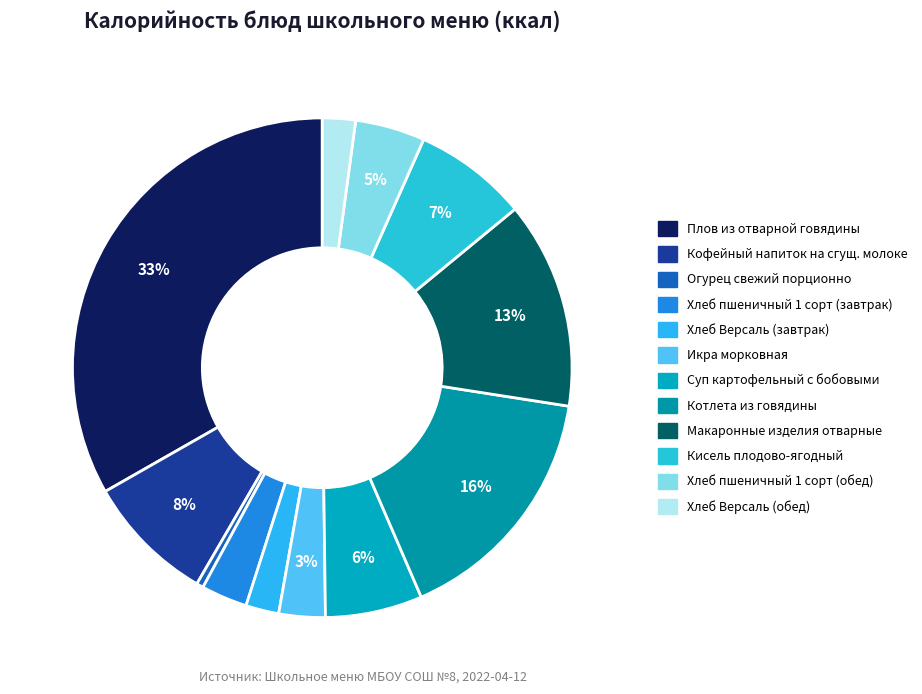

What portion of the pie excludes Хлеб пшеничный 1 сорт (завтрак)?

97.0%